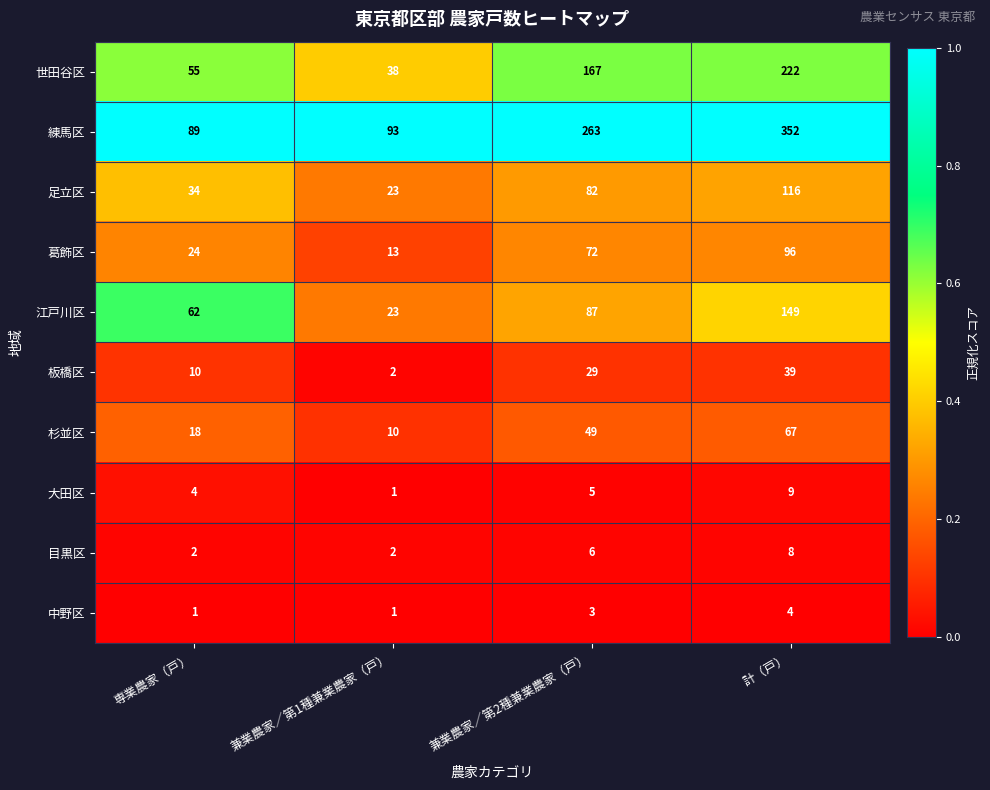

What is the spread (max minus min) of values at 兼業農家／第2種兼業農家（戸）?

260